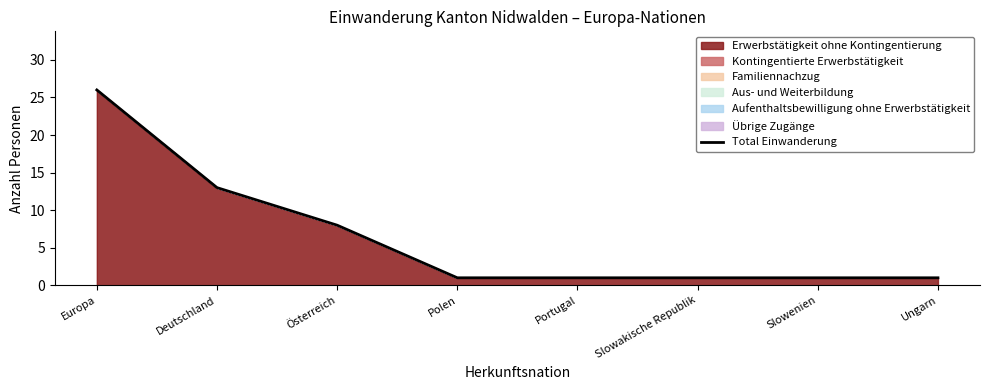

Rank the categories by value from lowest to highest.

Polen, Portugal, Slowakische Republik, Slowenien, Ungarn, Österreich, Deutschland, Europa